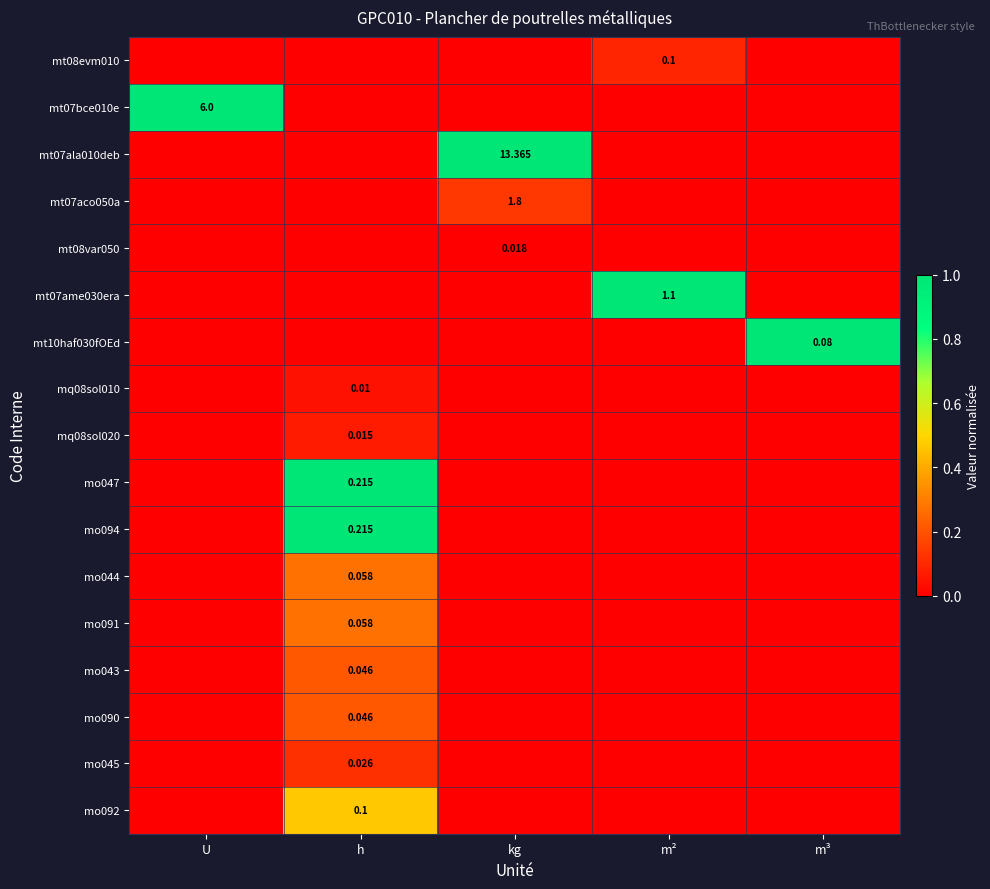

Which has a higher value, h or m²?

m²